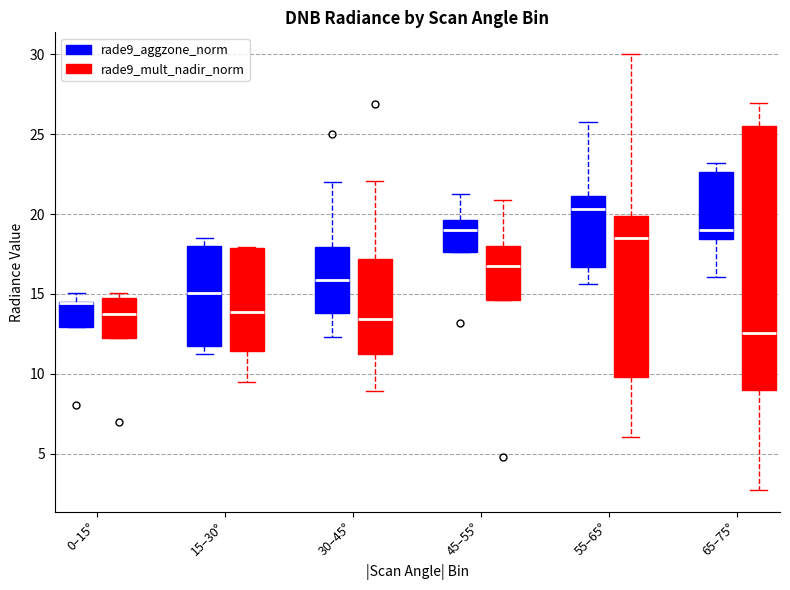

Comparing the boxes themselves (not the whiskers), which one is the tallest?

65–75° (rade9_mult_nadir_norm)